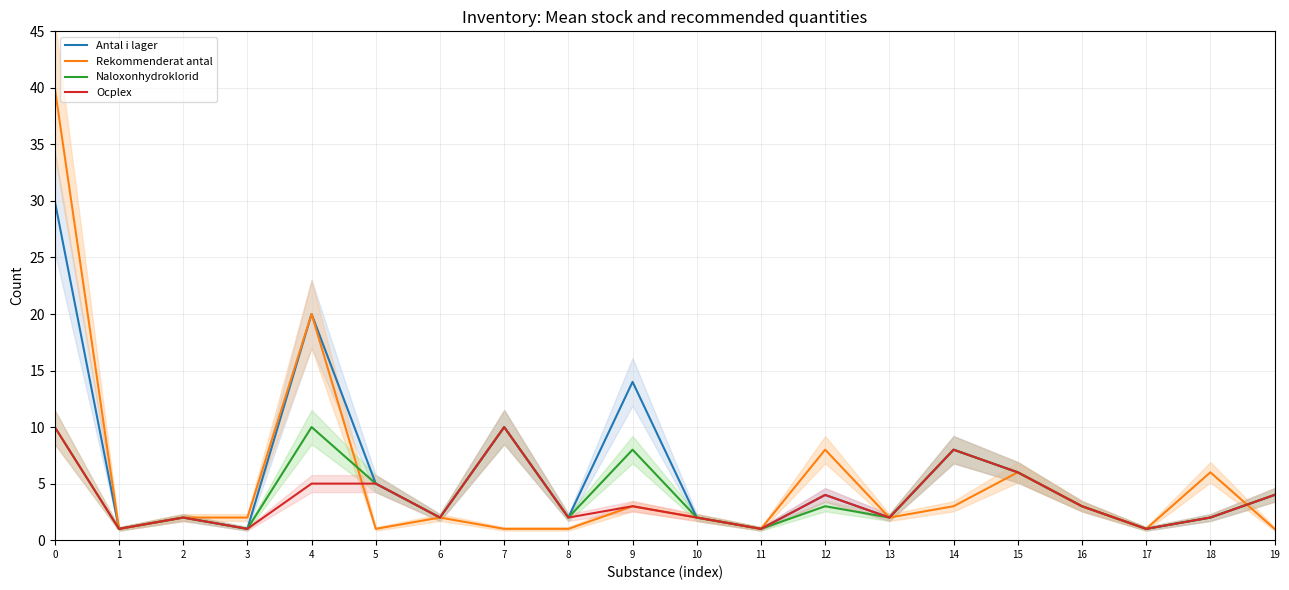

Which series has the widest spread of values?

Rekommenderat antal